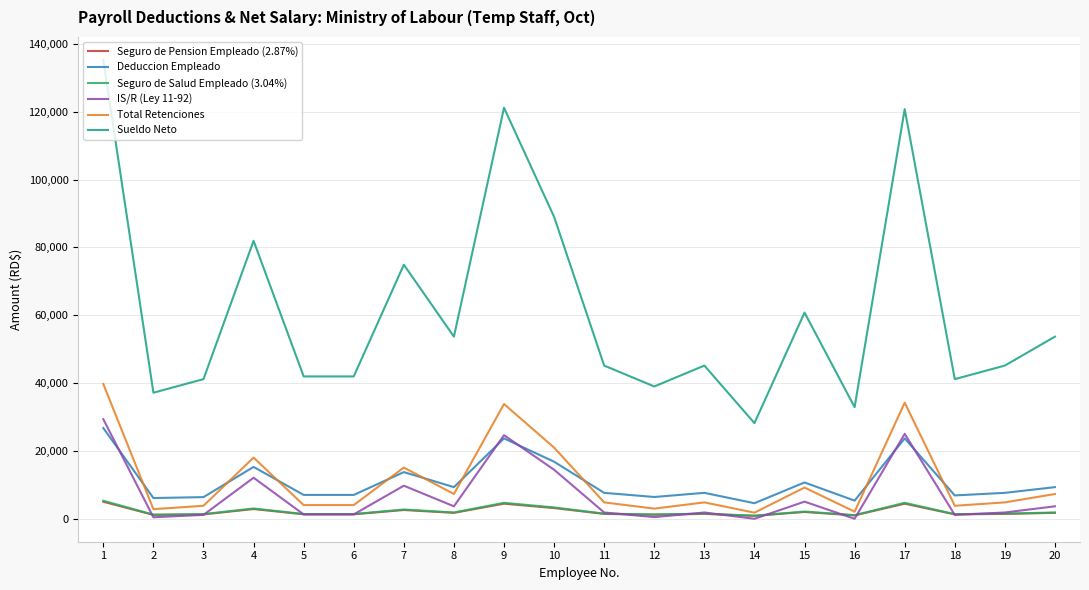

True or false: Sueldo Neto and Seguro de Salud Empleado (3.04%) intersect in this chart.

False